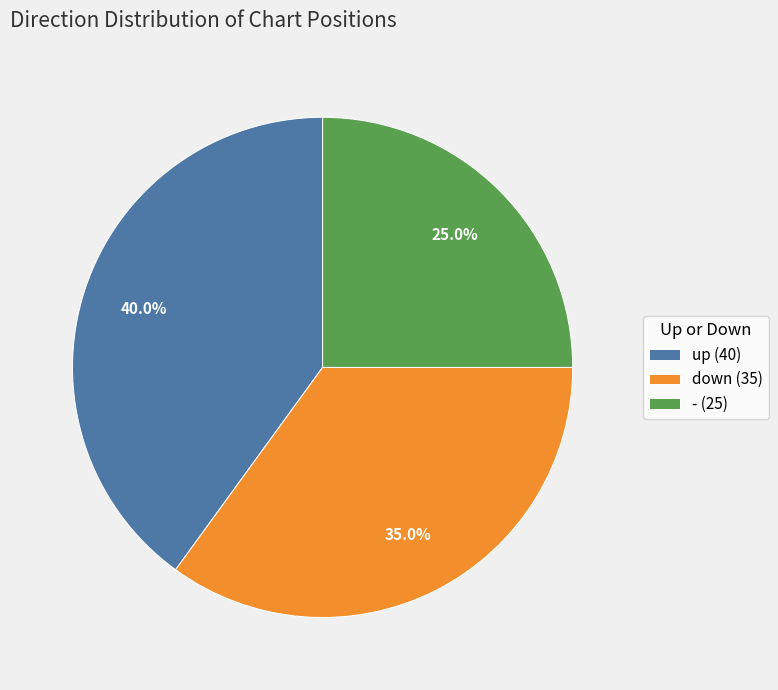

Combined, do - and down account for over 50%?

Yes